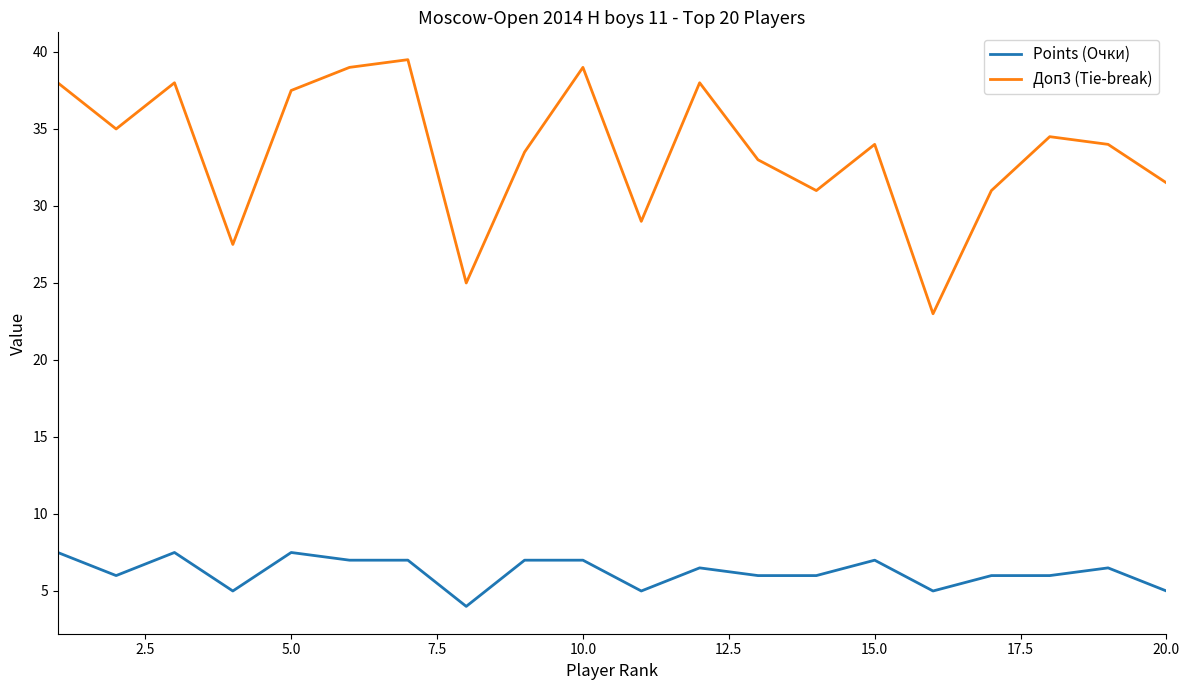

True or false: Доп3 (Tie-break) and Points (Очки) cross at least once.

False